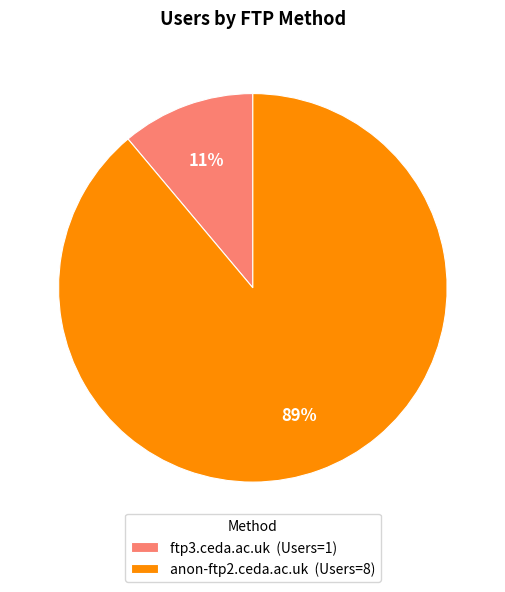

To the nearest percent, what is the difference between the anon-ftp2.ceda.ac.uk and ftp3.ceda.ac.uk slice percentages?

78%